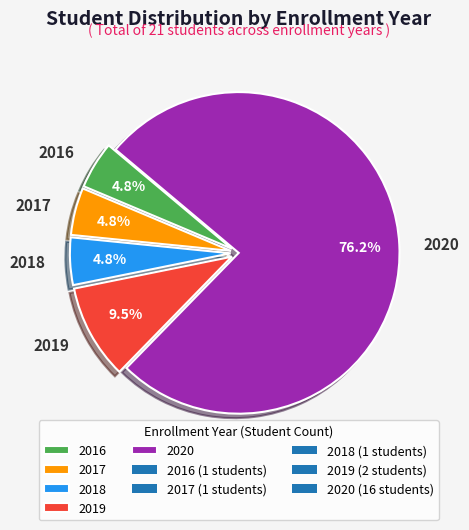

Is 2020 the majority of the pie?

Yes